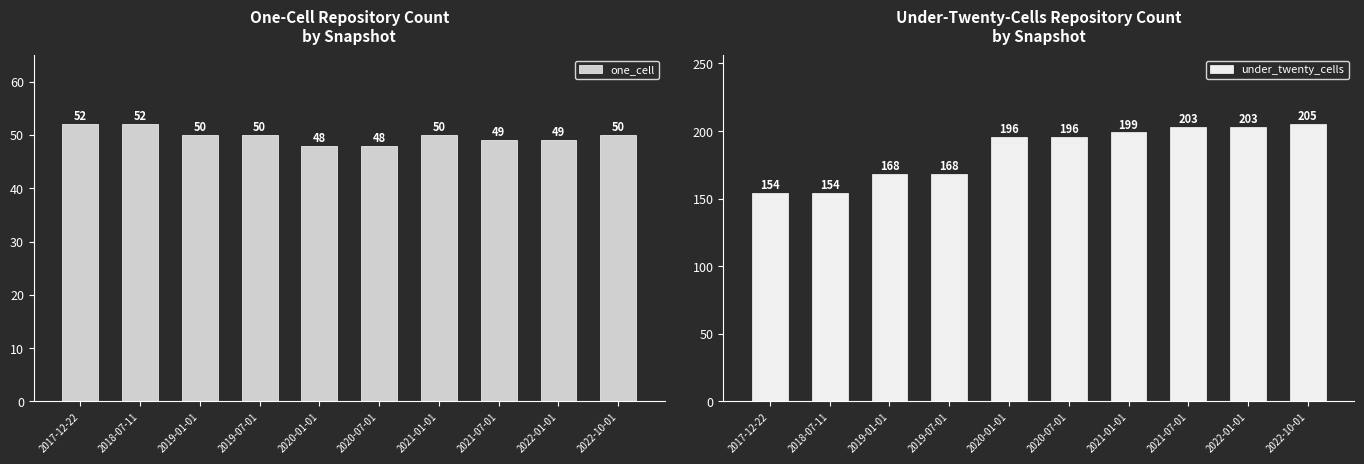

What is the label of the 2nd bar from the right?

2022-01-01